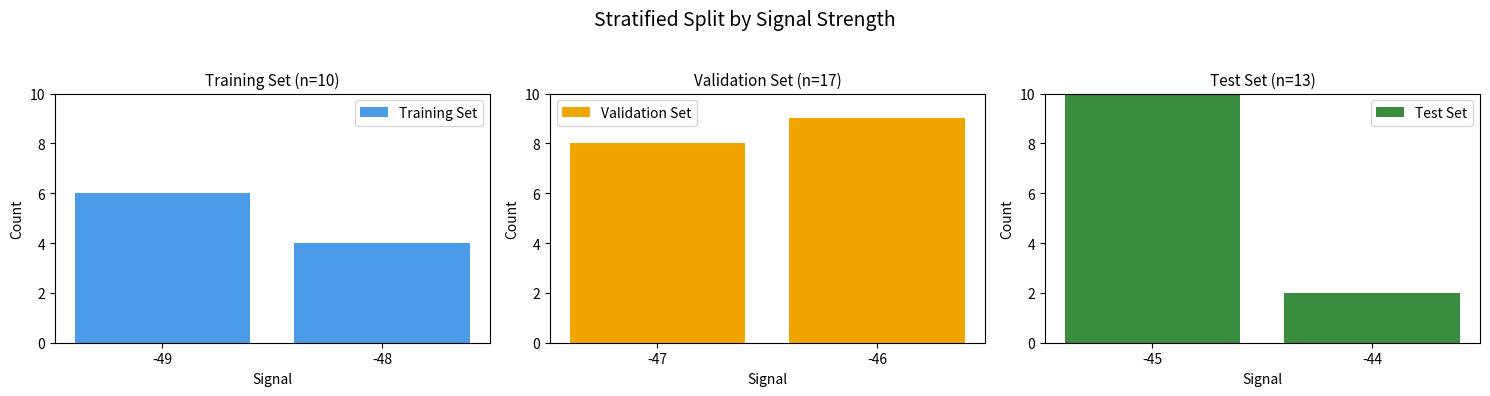

What are all the series names shown in the legend?

Training Set, Validation Set, Test Set